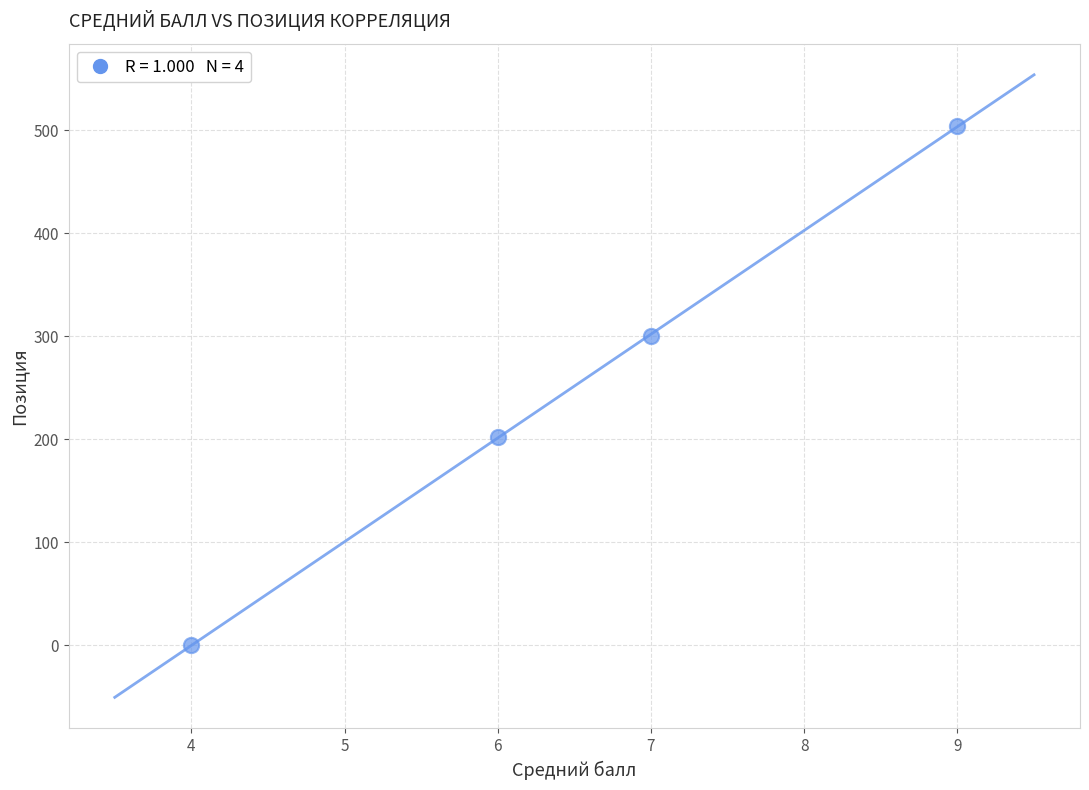

What is the range of Y values (max minus min)?

504